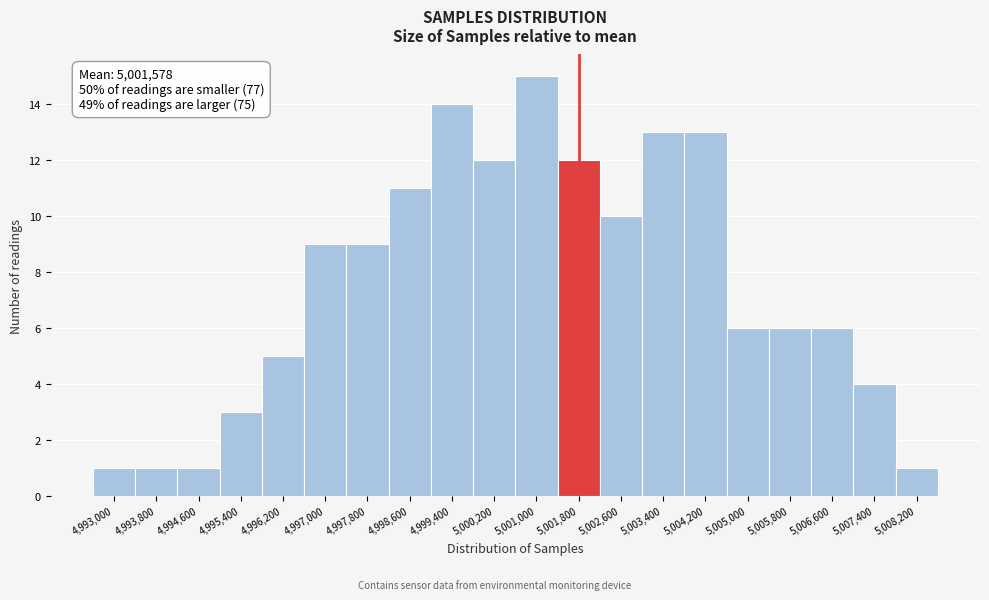

Reading left to right, transcribe all the data shown in this chart.

4,993,000=1	4,993,800=1	4,994,600=1	4,995,400=3	4,996,200=5	4,997,000=9	4,997,800=9	4,998,600=11	4,999,400=14	5,000,200=12	5,001,000=15	5,001,800=12	5,002,600=10	5,003,400=13	5,004,200=13	5,005,000=6	5,005,800=6	5,006,600=6	5,007,400=4	5,008,200=1